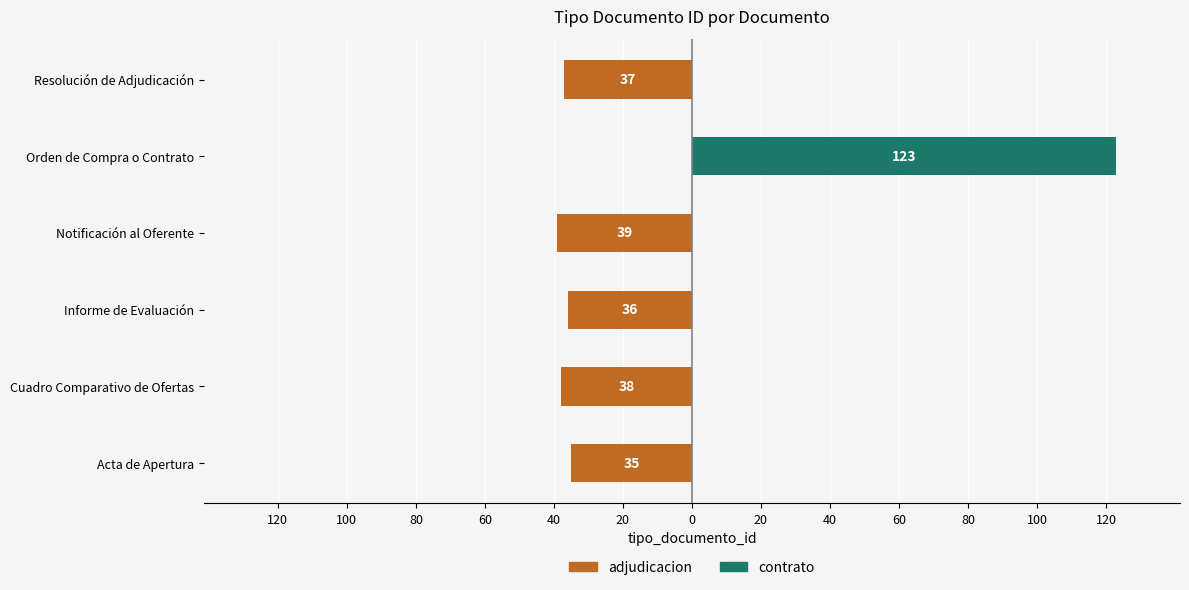

What is the maximum value shown in the chart?

123